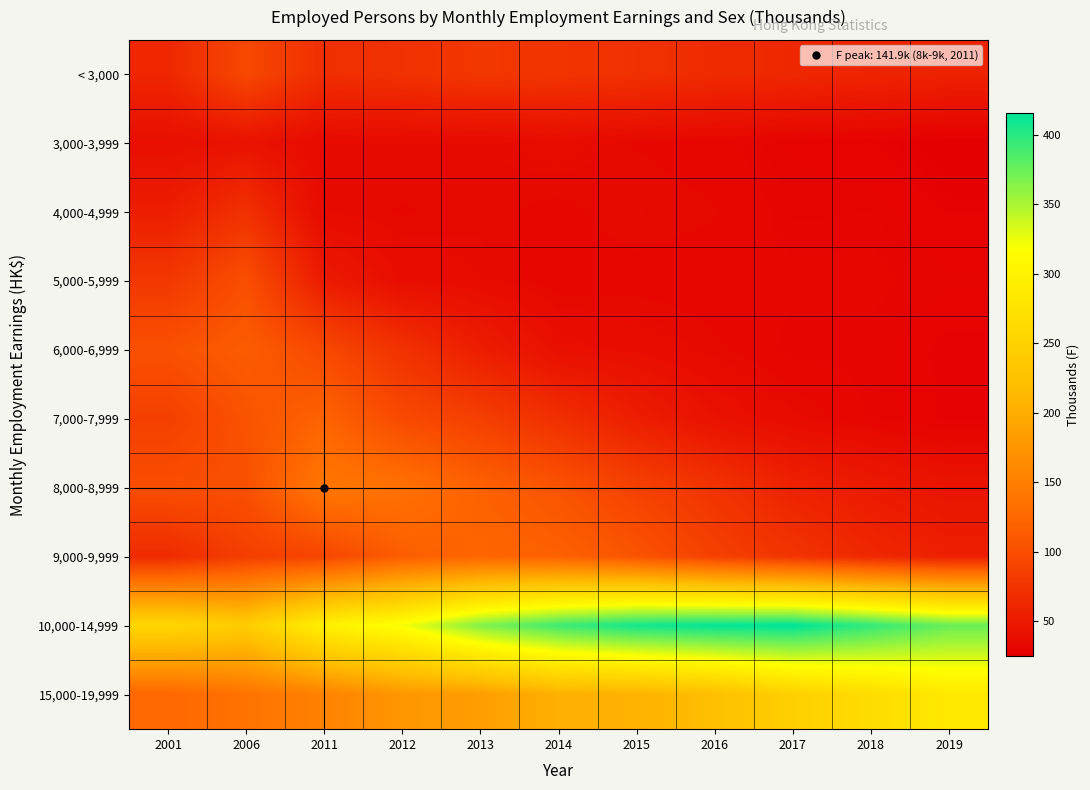

What is the maximum value shown in the chart?

415.3